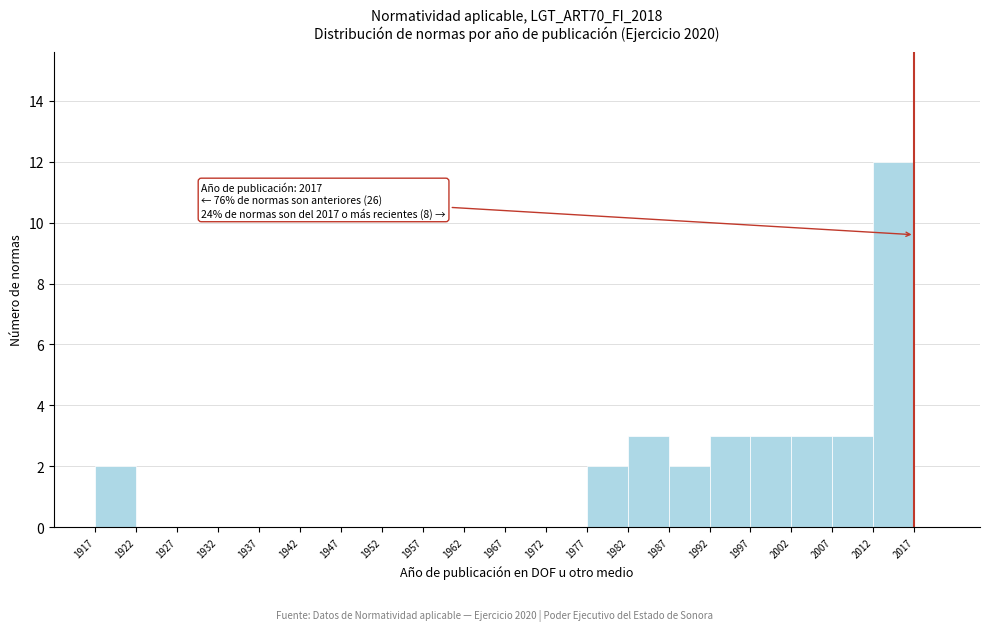

Over which range of the x-axis is the bar tallest?

2012 to 2017